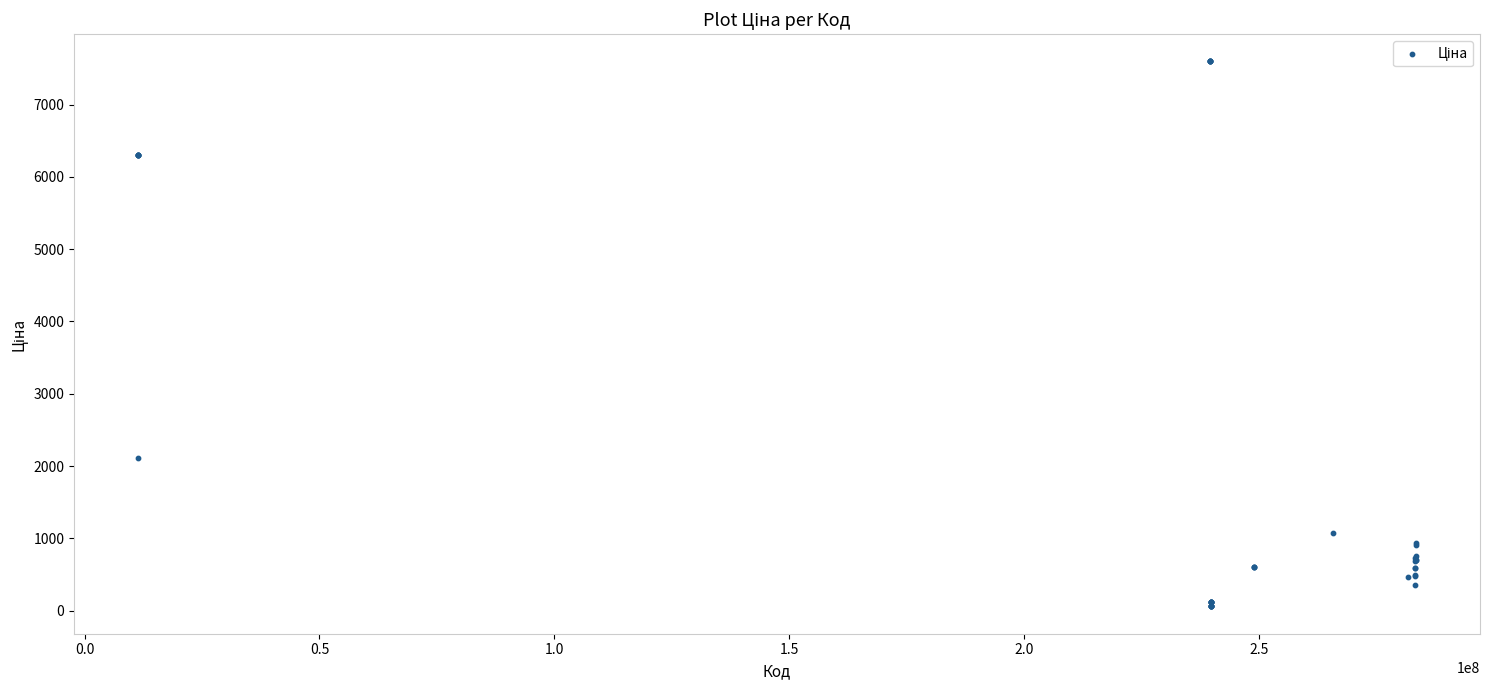

What Y value in the scatter plot is closest to 3826?

2108.4